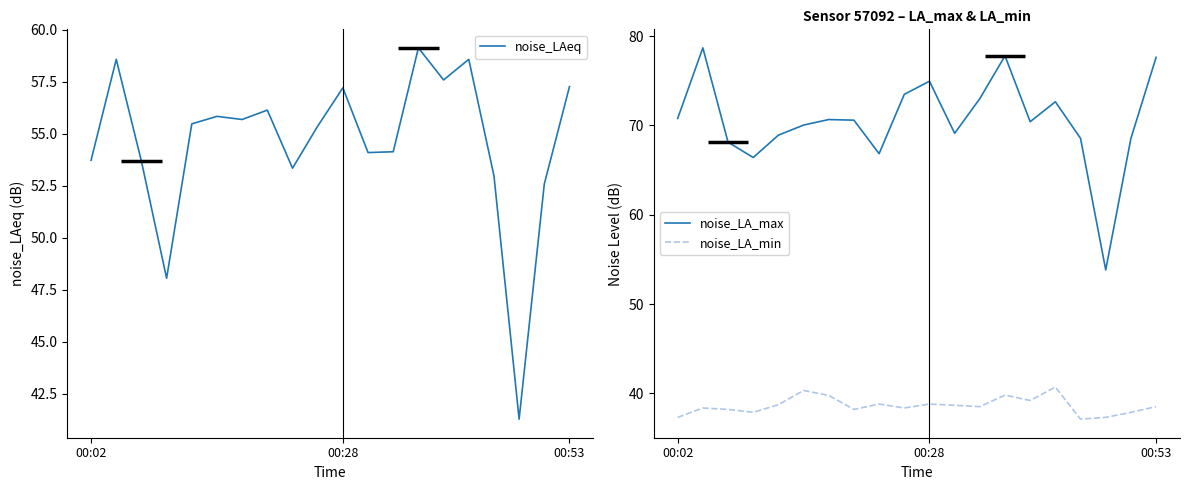

Reading left to right, extract all data points from this chart.

noise_LAeq: 53.7	58.6	53.7	48.1	55.5	55.8	55.7	56.1	53.4	55.4	57.2	54.1	54.1	59.1	57.6	58.6	53.0	41.3	52.6	57.3
noise_LA_max: 70.8	78.7	68.1	66.4	68.9	70.0	70.7	70.6	66.8	73.5	75.0	69.1	73.0	77.8	70.4	72.7	68.5	53.8	68.5	77.6
noise_LA_min: 37.3	38.4	38.2	37.9	38.7	40.3	39.8	38.2	38.8	38.4	38.8	38.7	38.5	39.8	39.2	40.7	37.1	37.3	37.9	38.5